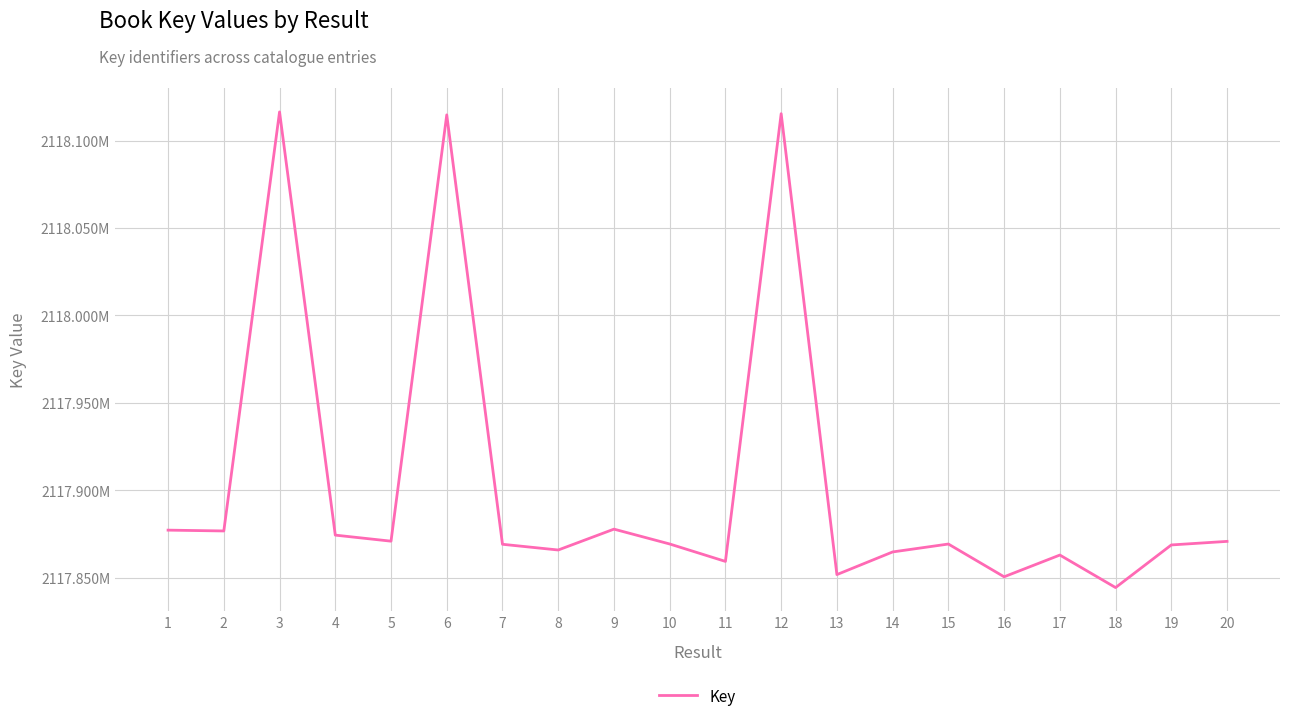

Reading left to right, extract all data points from this chart.

2117877156	2117876687	2118116423	2117874307	2117870844	2118114735	2117869066	2117865791	2117877731	2117869234	2117859267	2118115409	2117851729	2117864683	2117869206	2117850468	2117862904	2117844301	2117868686	2117870725